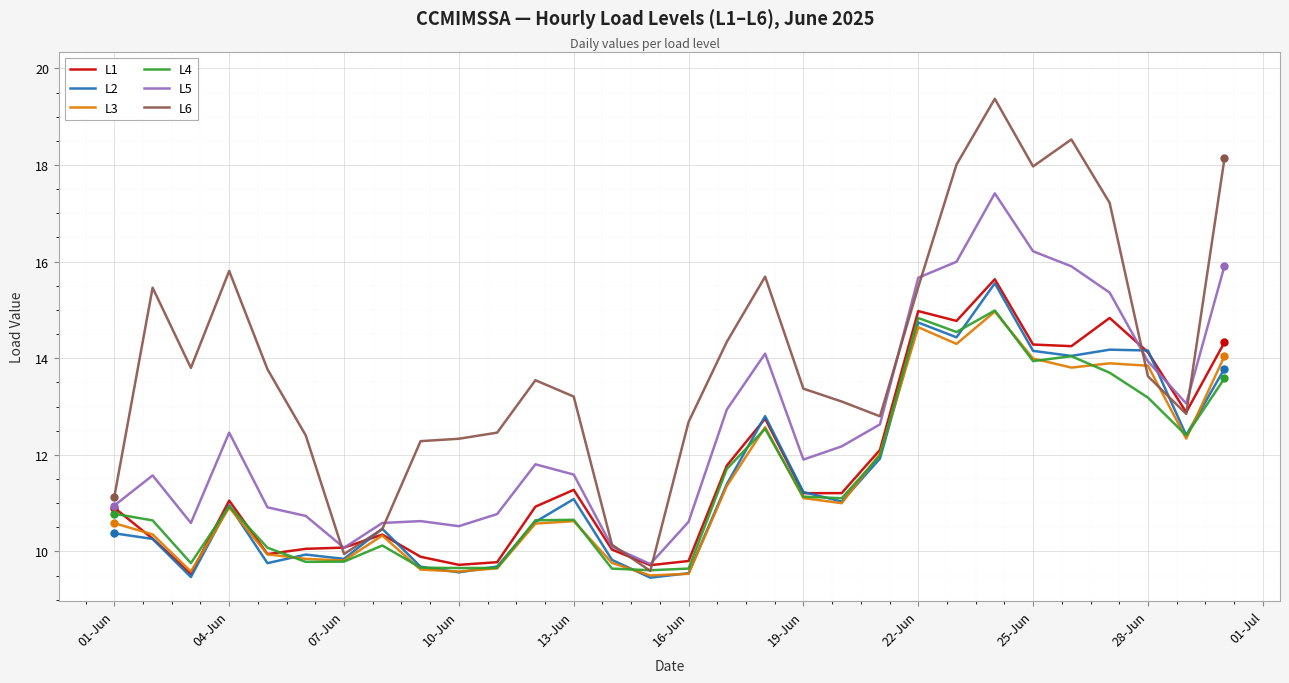

Which series has the widest spread of values?

L6